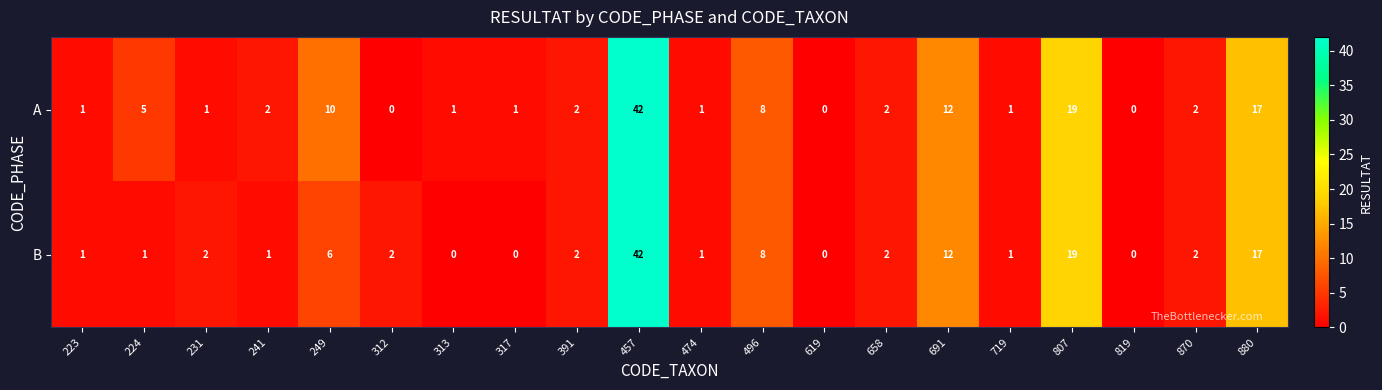

Rank the series at 231 from highest to lowest value.

B, A